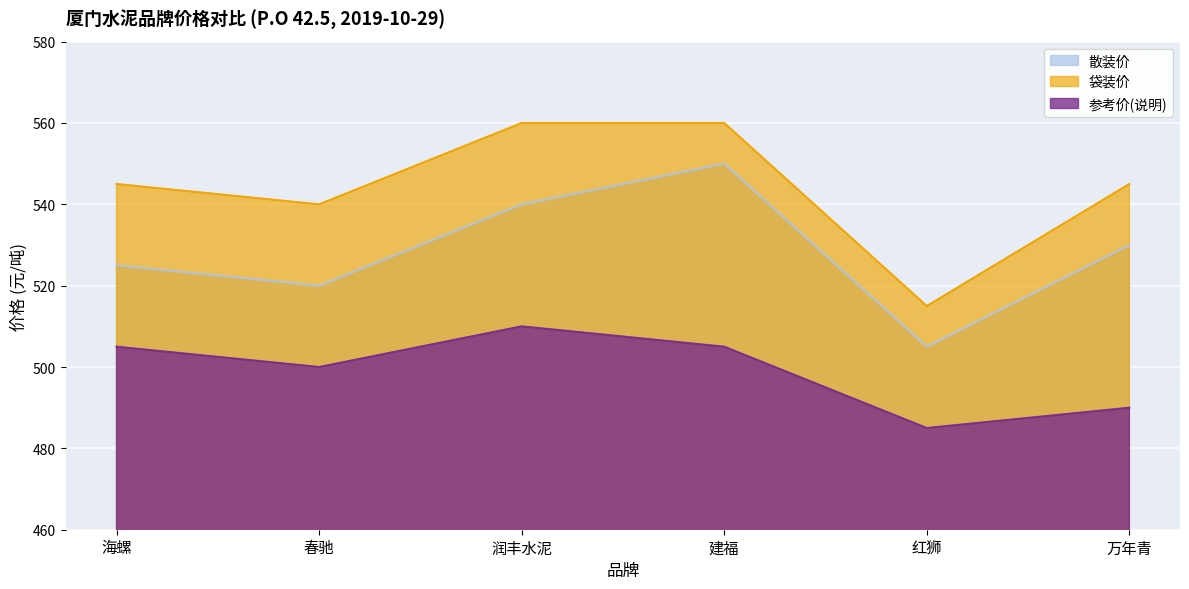

Where is 袋装价 nearest to the value 537?

春驰